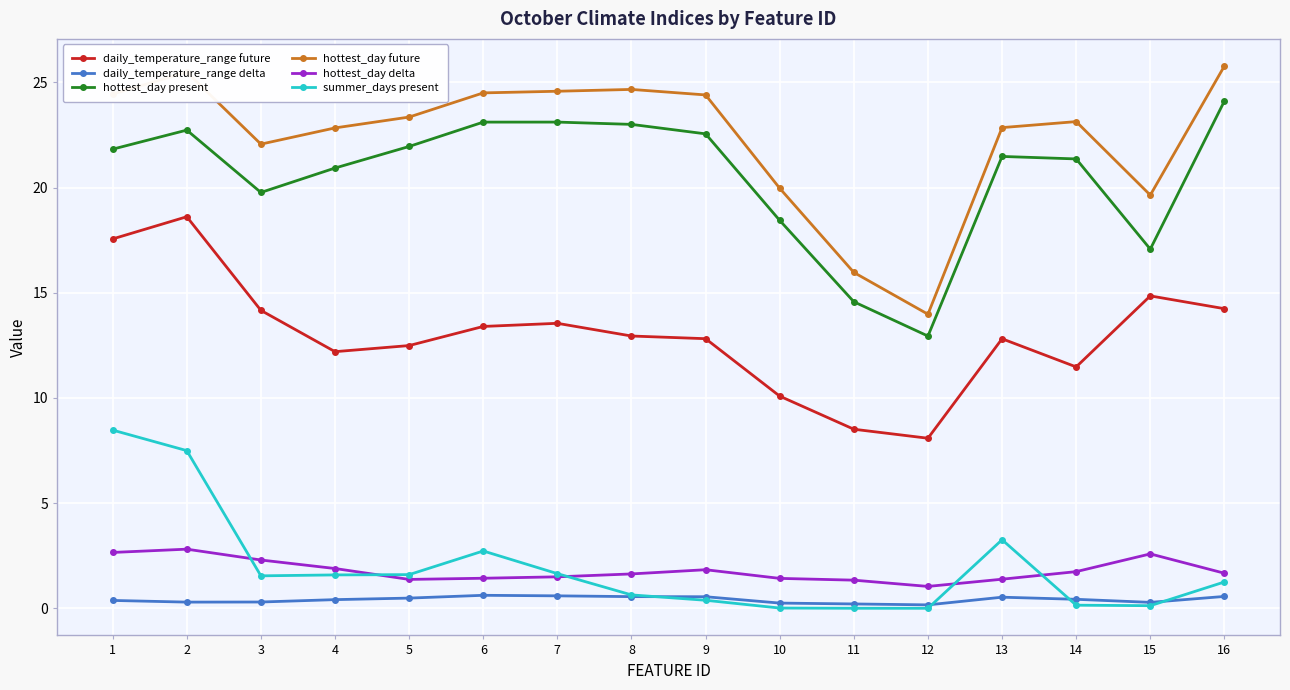

How many values in the summer_days present series exceed 1?

9